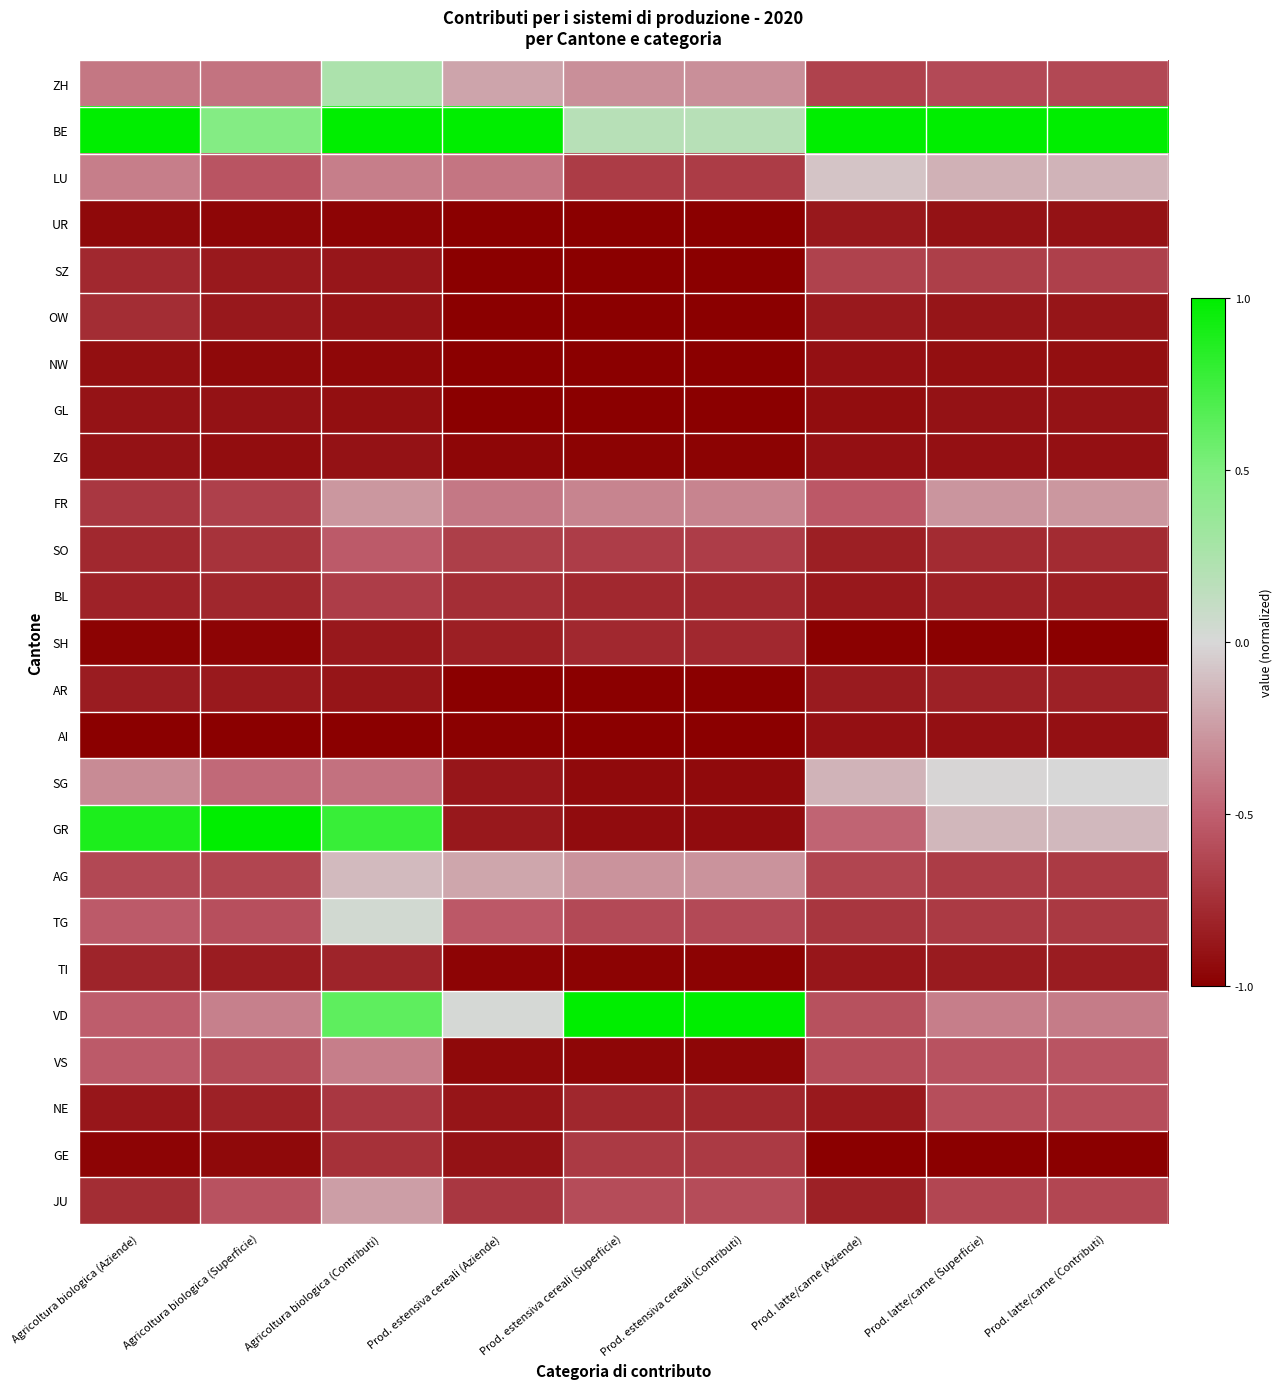

Rank the series by their maximum value, from lowest to highest.

NW, AI, ZG, GL, UR, AR, TI, SH, OW, GE, BL, SZ, NE, SO, VS, FR, JU, AG, LU, SG, TG, ZH, BE, GR, VD